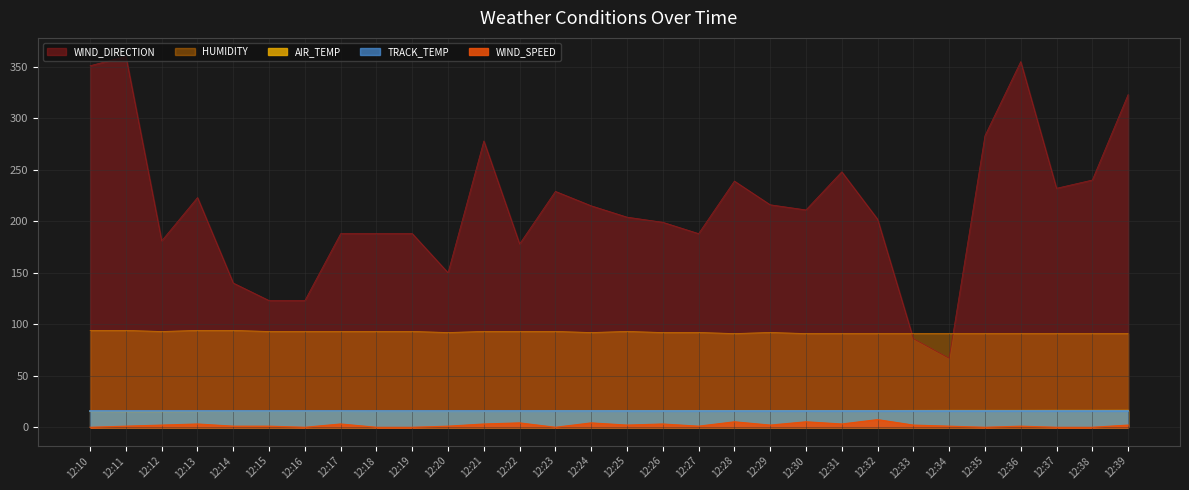

Which has a higher value, 12:34 or 12:28?

12:34